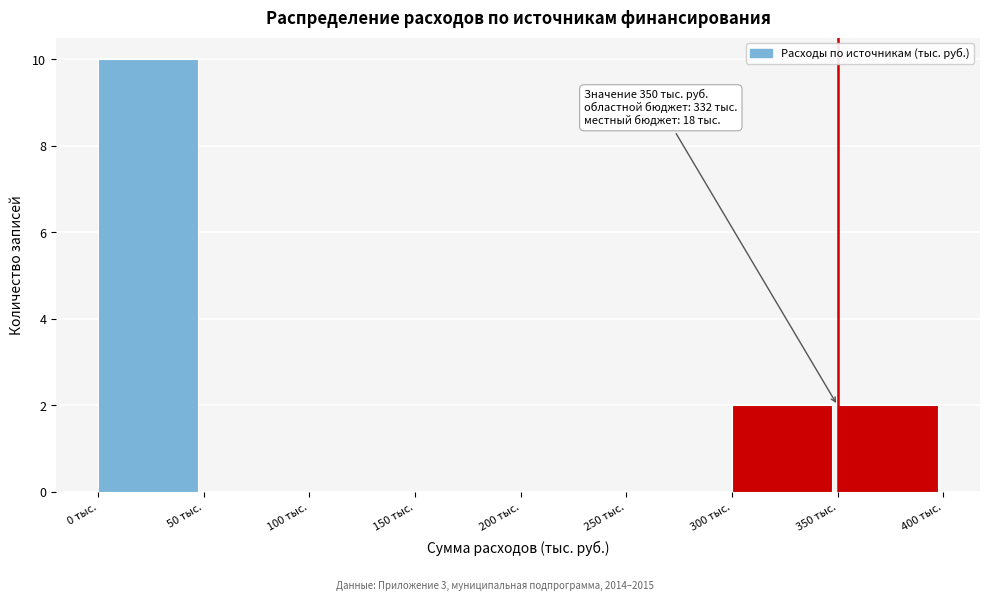

Over which range of the x-axis is the bar tallest?

0 to 50